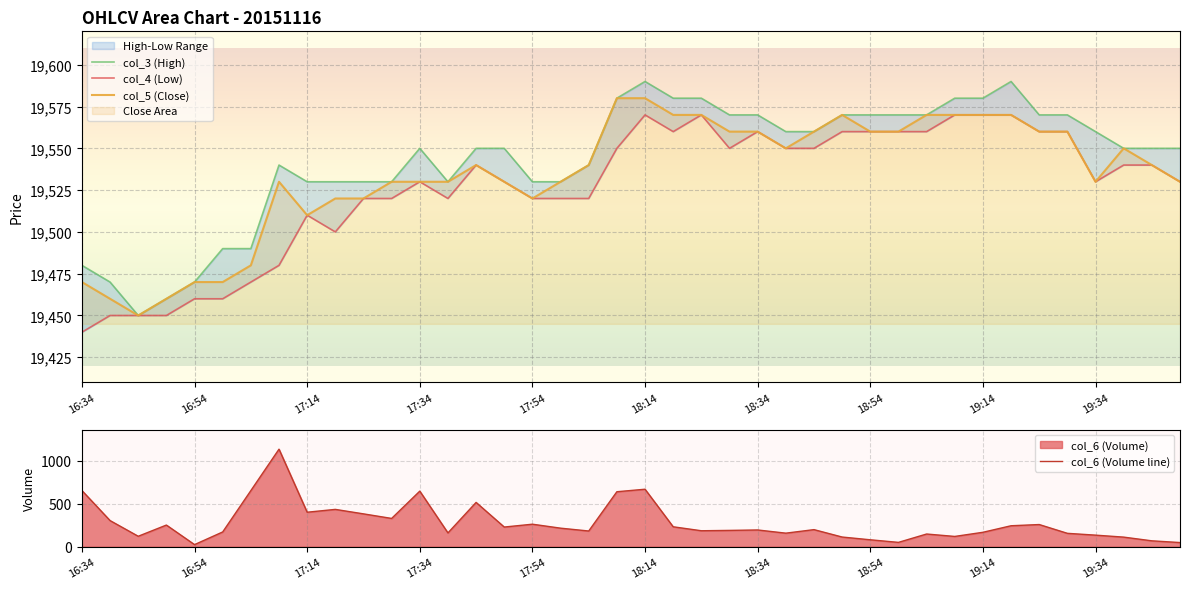

How many values in the col_3 (High) series are below 19550?

16